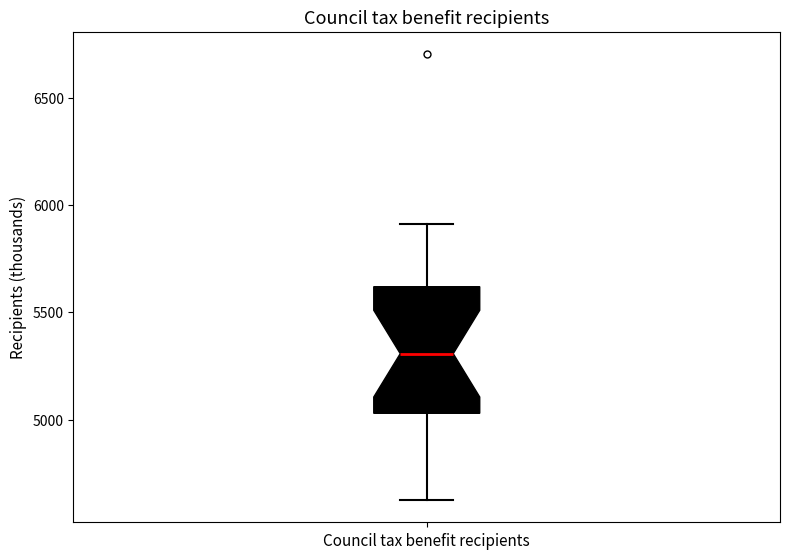

Transcribe this box plot: give where the median line is, the range the box spans, and where the two whiskers end, as read against the y-axis. The values are not printed on the chart, so give them approximately, as read against the axis.

median 5300, box 5050 to 5600, whiskers 4650 to 5900